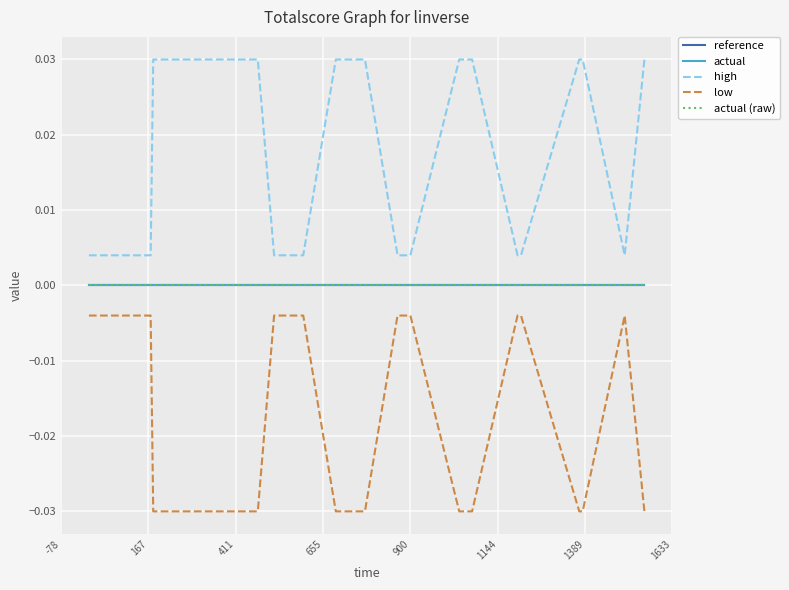

Is this an area chart (filled region under the line)?

No